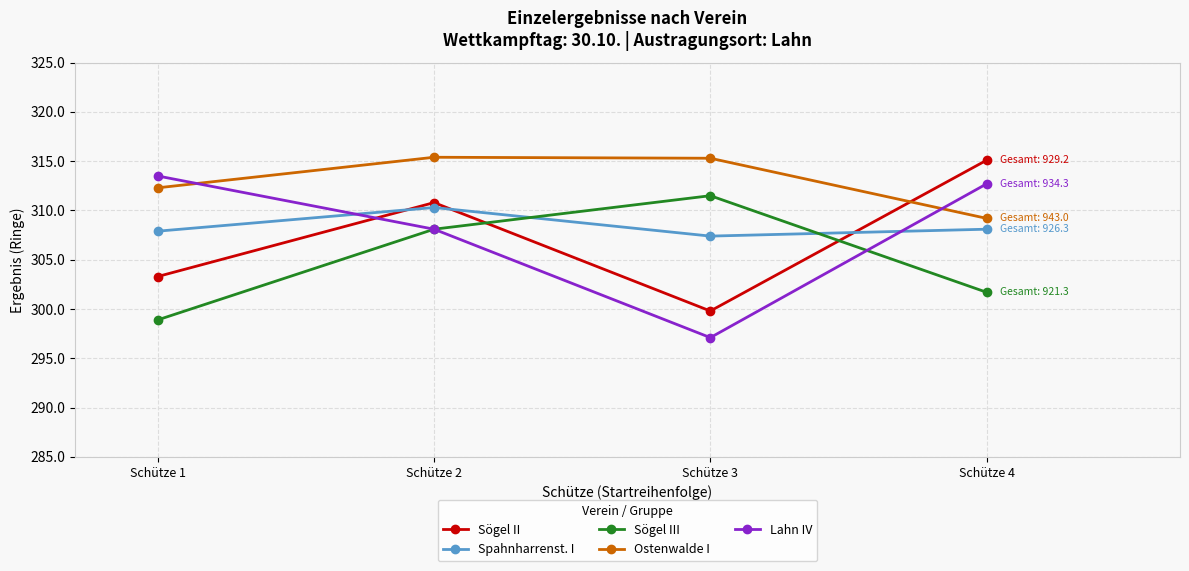

What is the highest value of the Sögel II series?

315.1